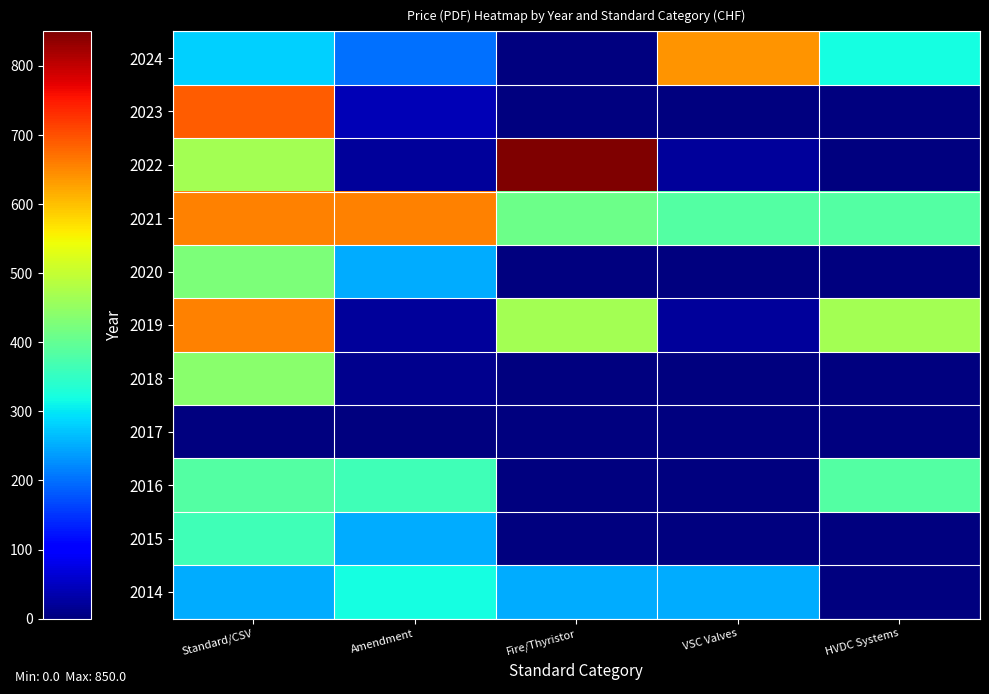

At how many categories does at least one series exceed 660?

2